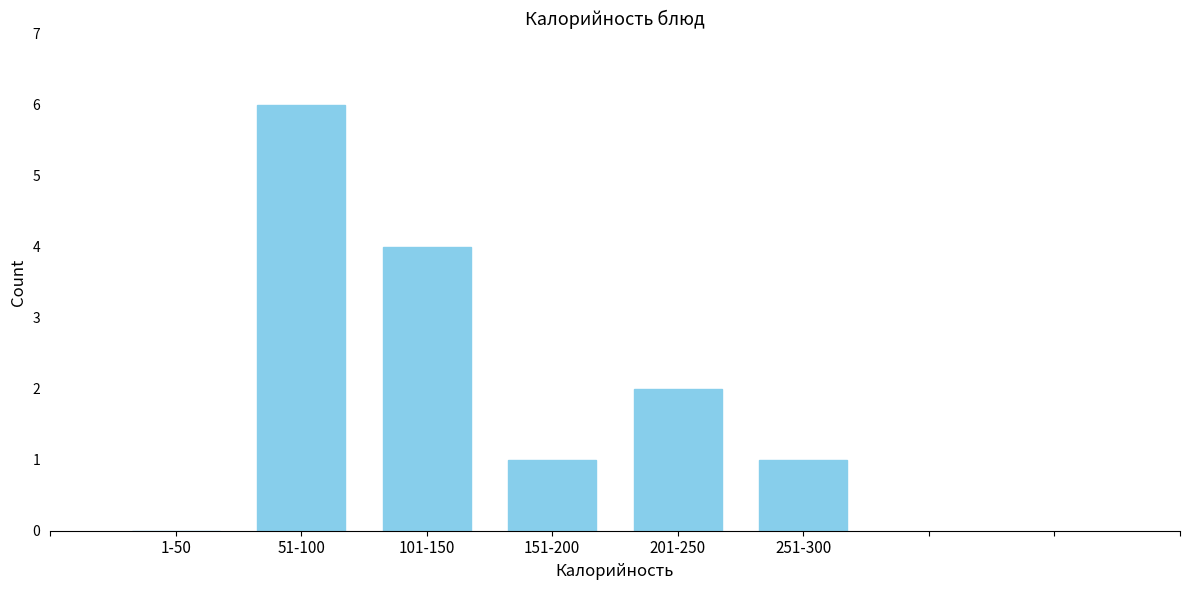

Reading right to left, what are all the values shown in this chart?

251-300=1	201-250=2	151-200=1	101-150=4	51-100=6	1-50=0